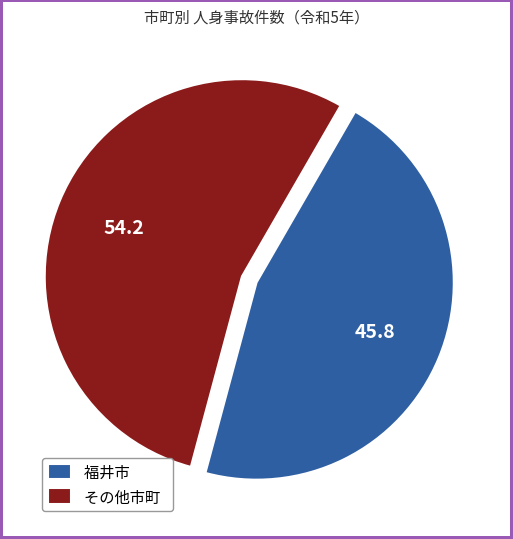

How many slices are in this pie chart?

2